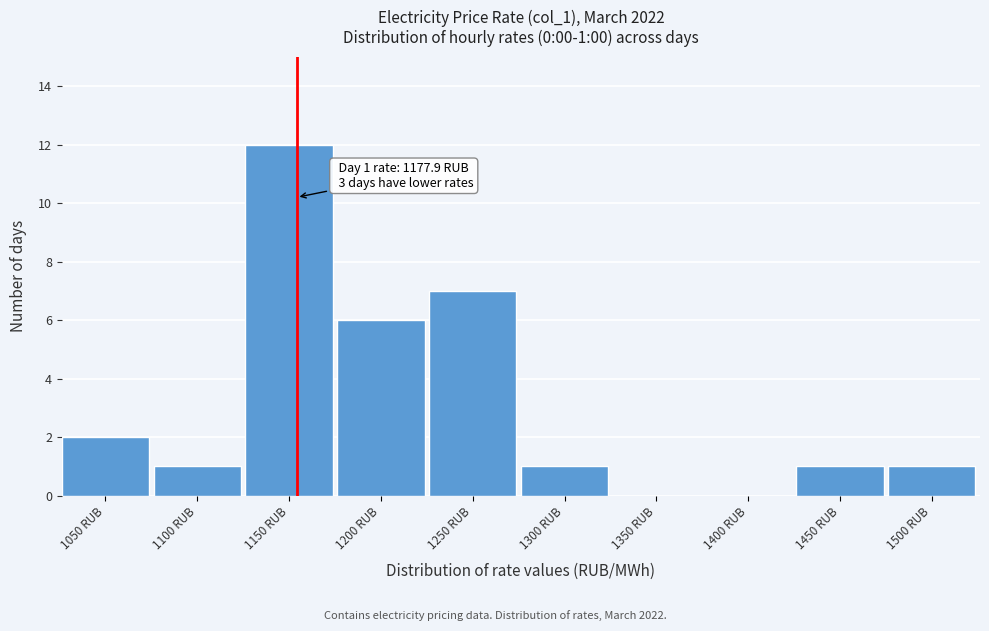

Reading left to right, transcribe all the data shown in this chart.

1050 RUB=2	1100 RUB=1	1150 RUB=12	1200 RUB=6	1250 RUB=7	1300 RUB=1	1350 RUB=0	1400 RUB=0	1450 RUB=1	1500 RUB=1